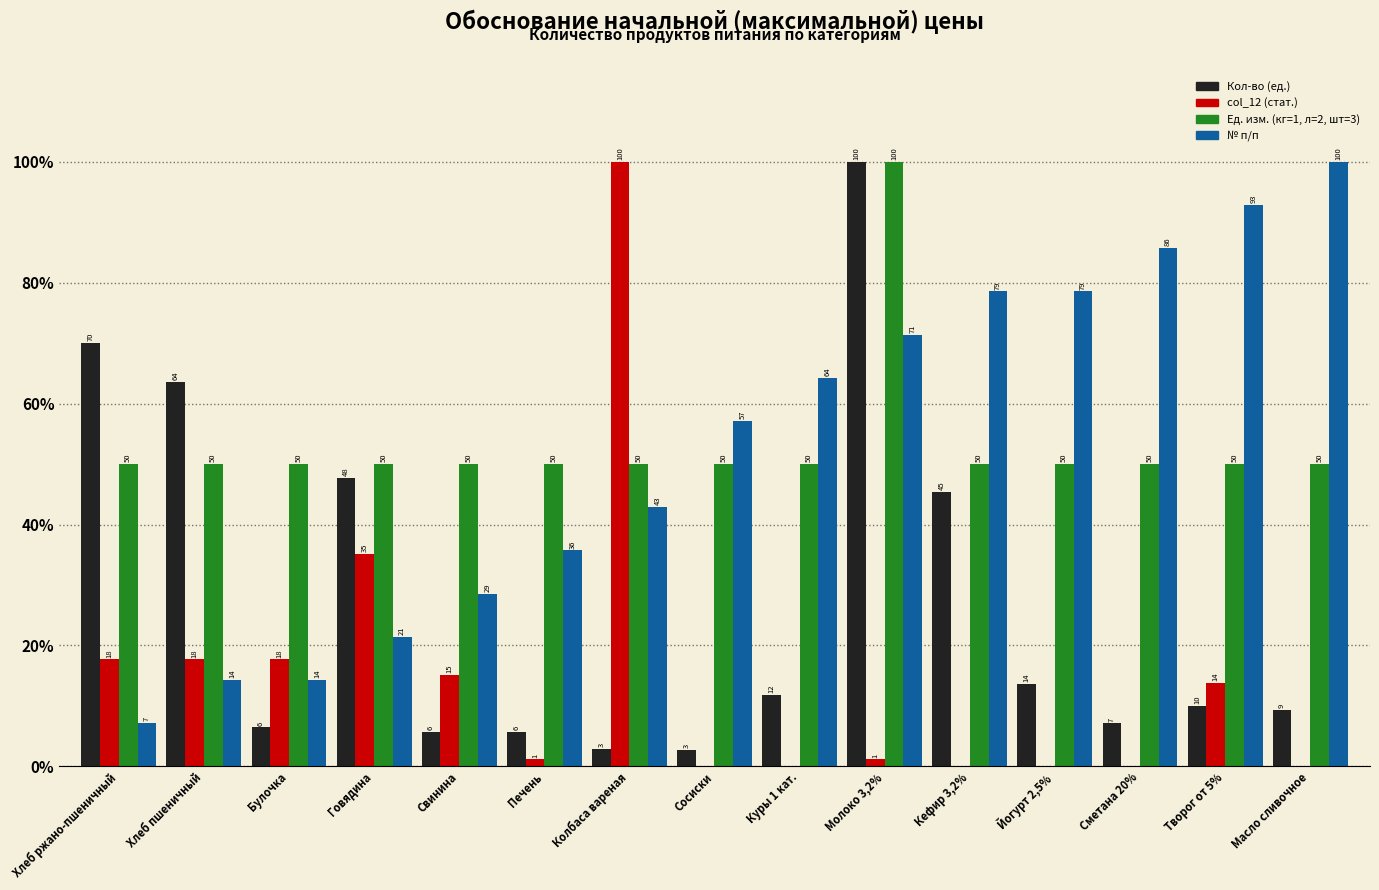

The Ед. изм. (кг=1, л=2, шт=3) series shows 32.9 at Говядина. True or false?

False